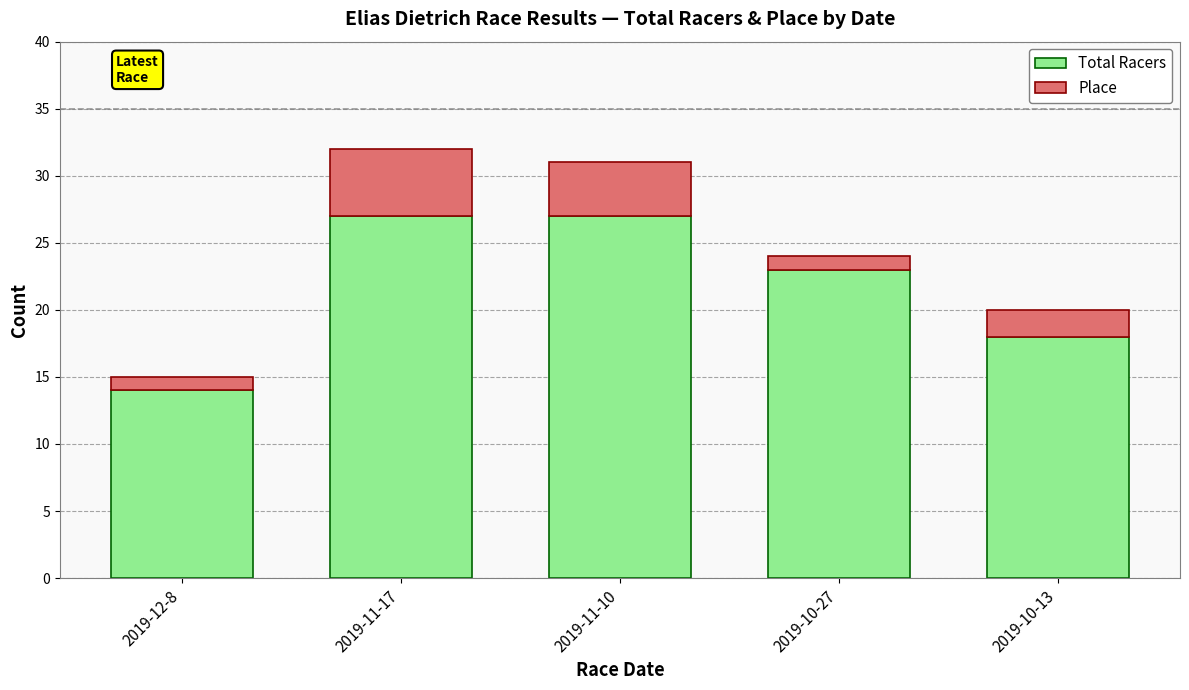

What is the total value across all series at 2019-12-8?

15